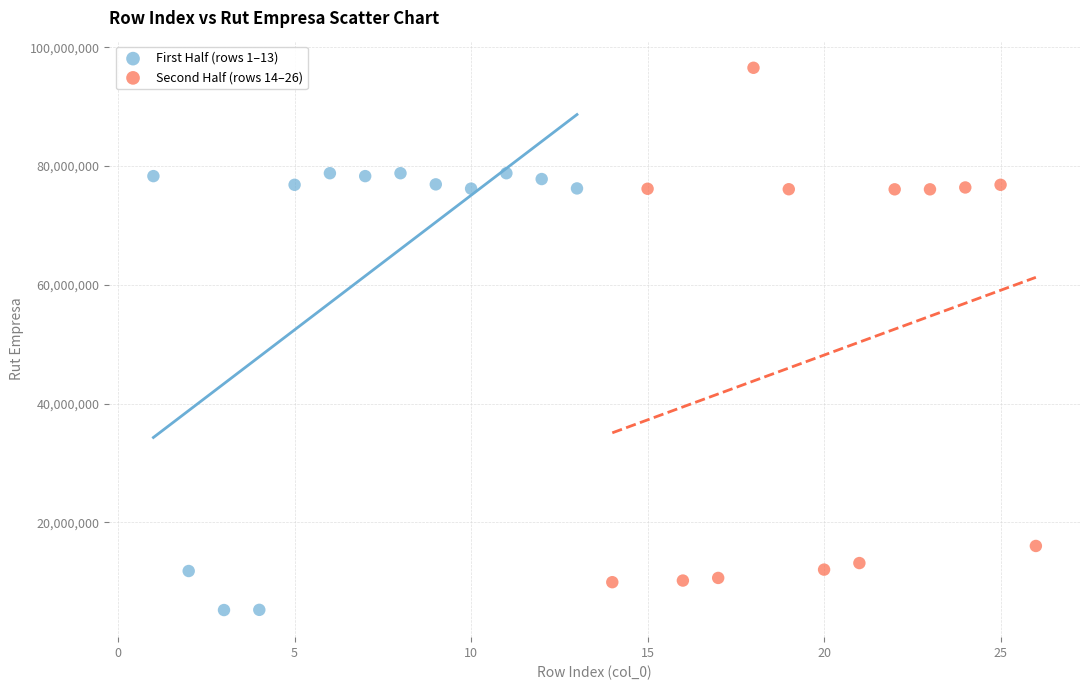

Which series reaches the minimum Y coordinate?

First Half (rows 1–13)